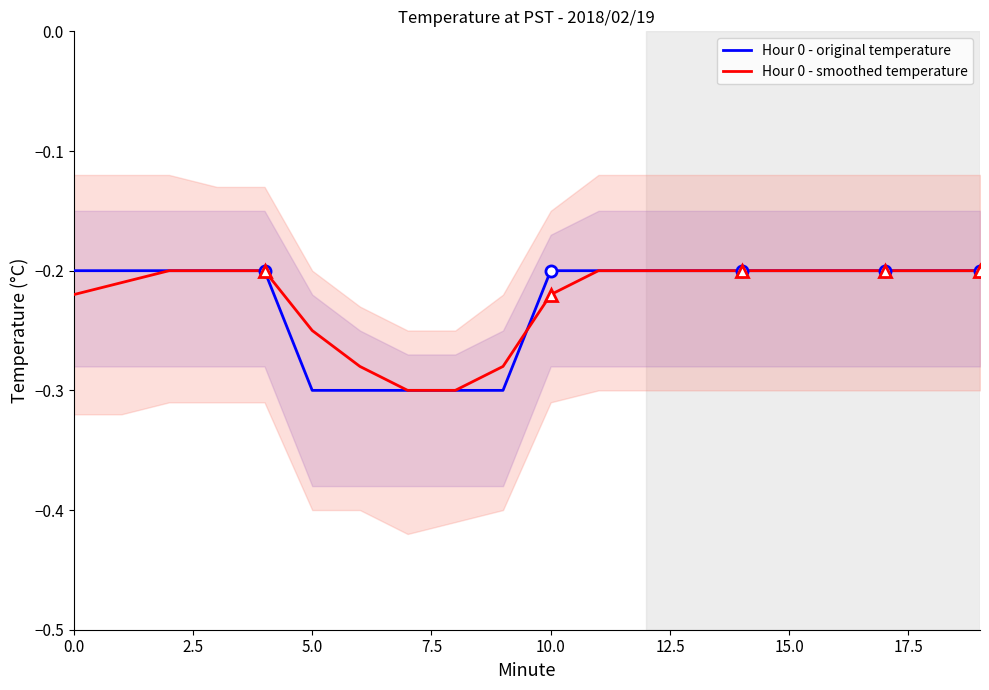

The Hour 0 - smoothed temperature series shows -0.1 at 15.0. True or false?

False